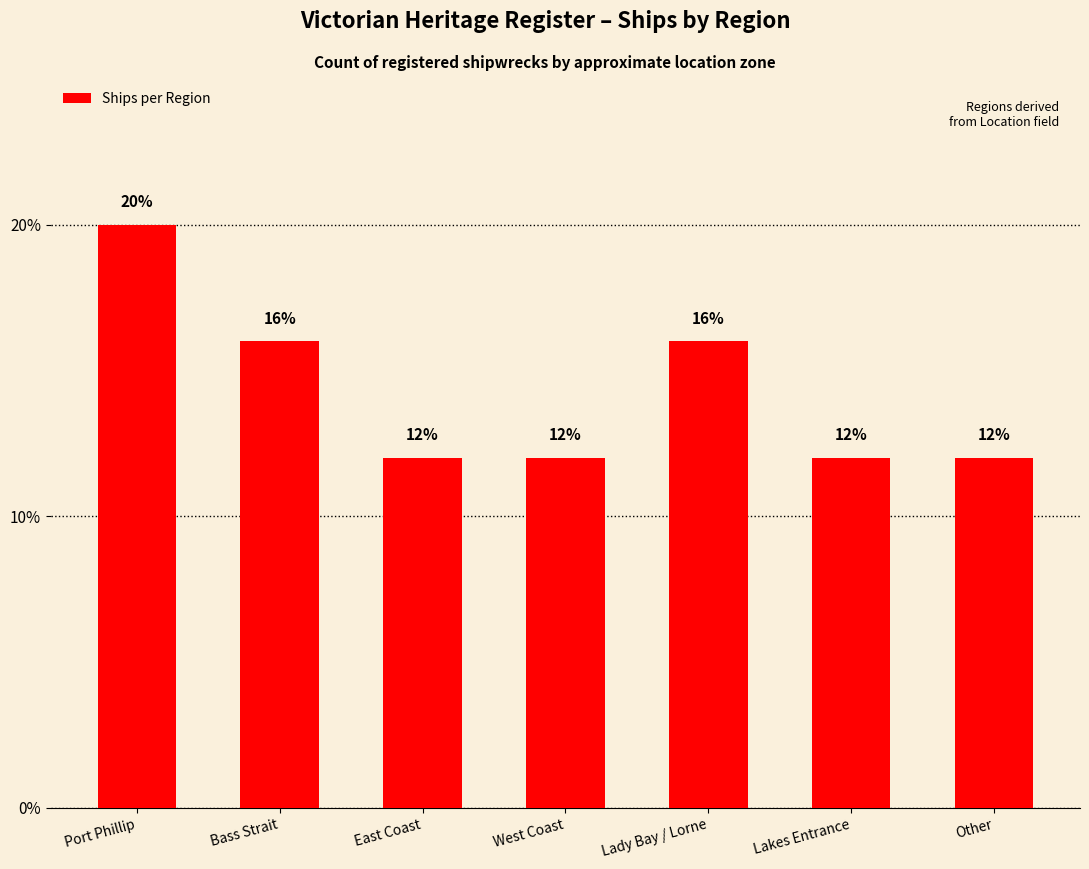

What is the average value?

14